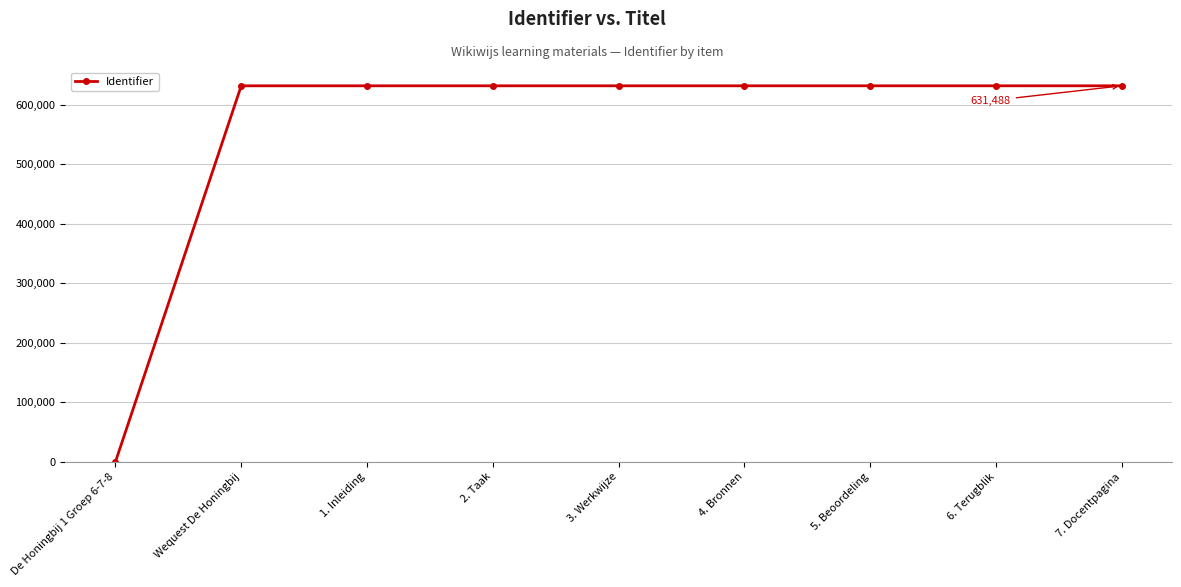

Which has a higher value, De Honingbij 1 Groep 6-7-8 or 2. Taak?

2. Taak